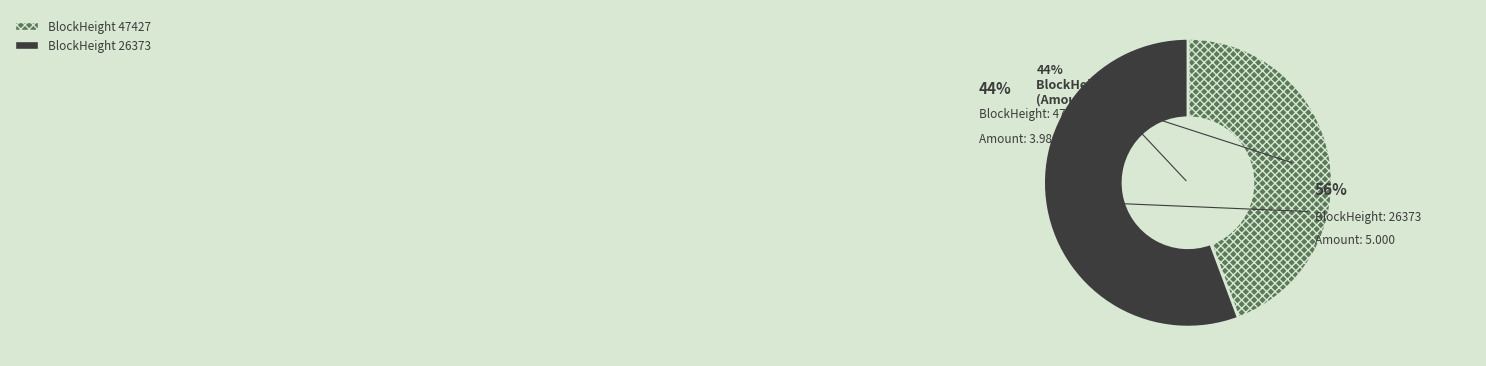

Rank the categories by value from lowest to highest.

47427, 26373